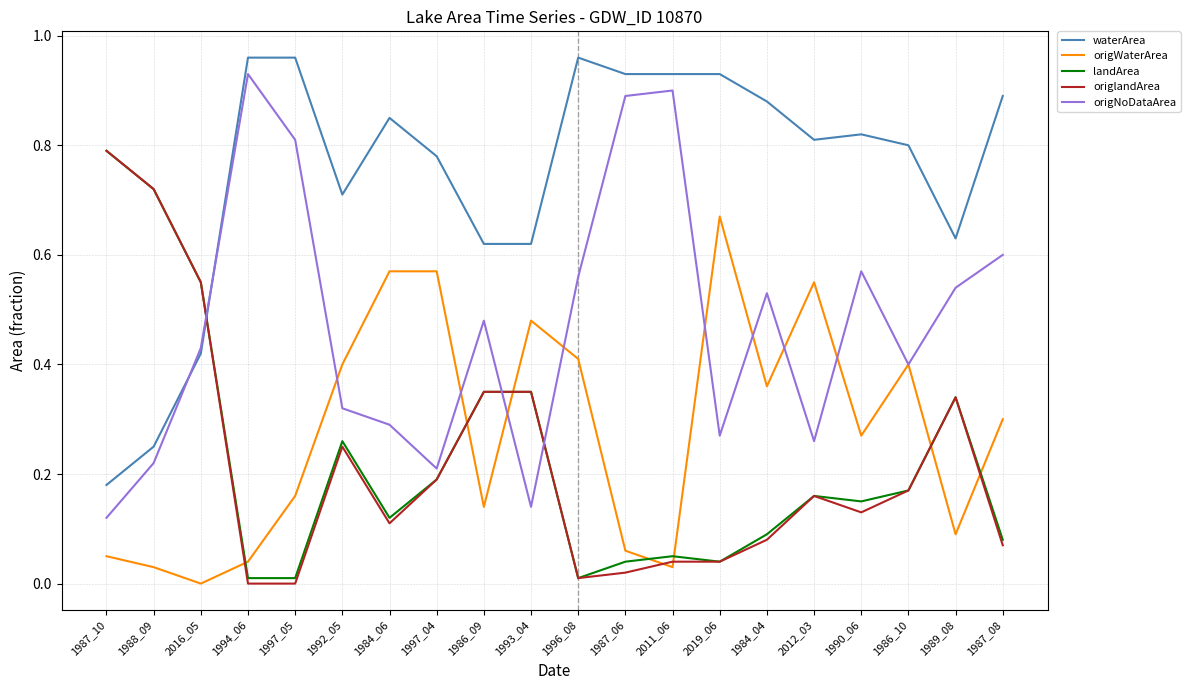

Between which two adjacent categories do origNoDataArea and origWaterArea first intersect?

1997_05 and 1992_05